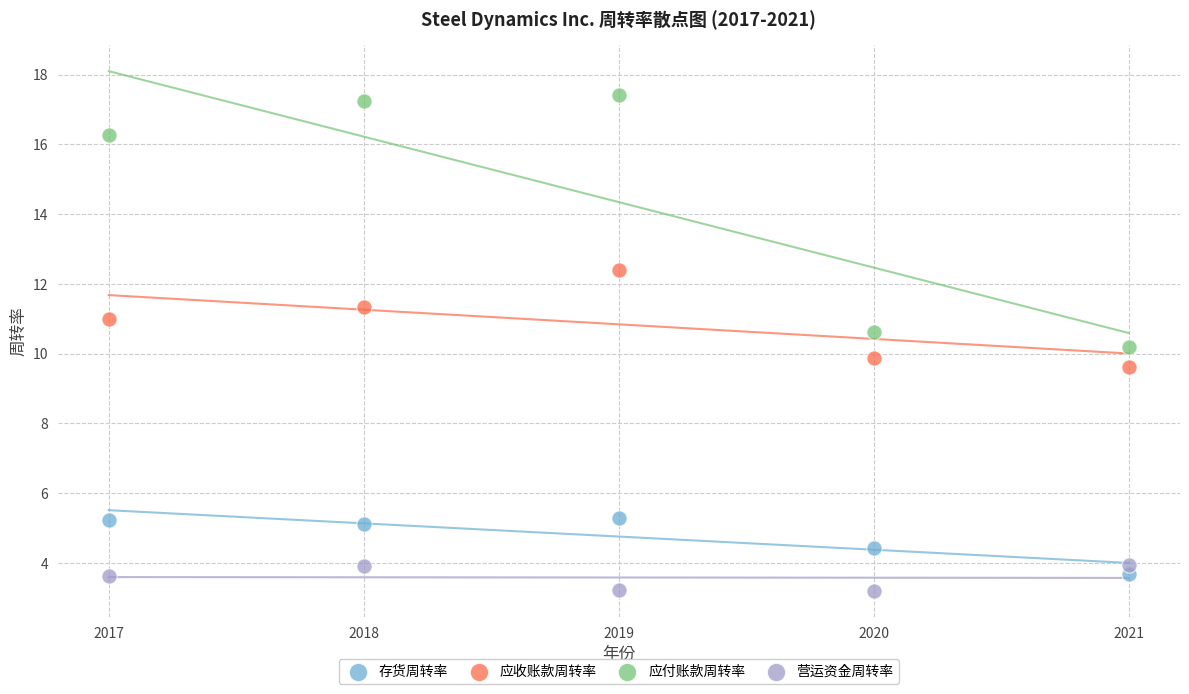

Which series contains the lowest Y value?

营运资金周转率